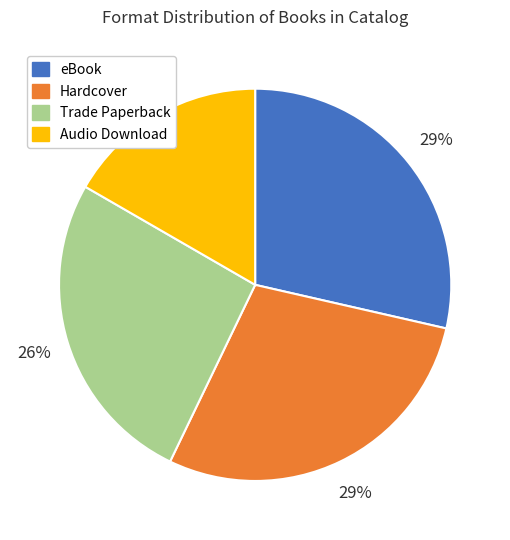

The Audio Download slice represents 29% of the pie. True or false?

False